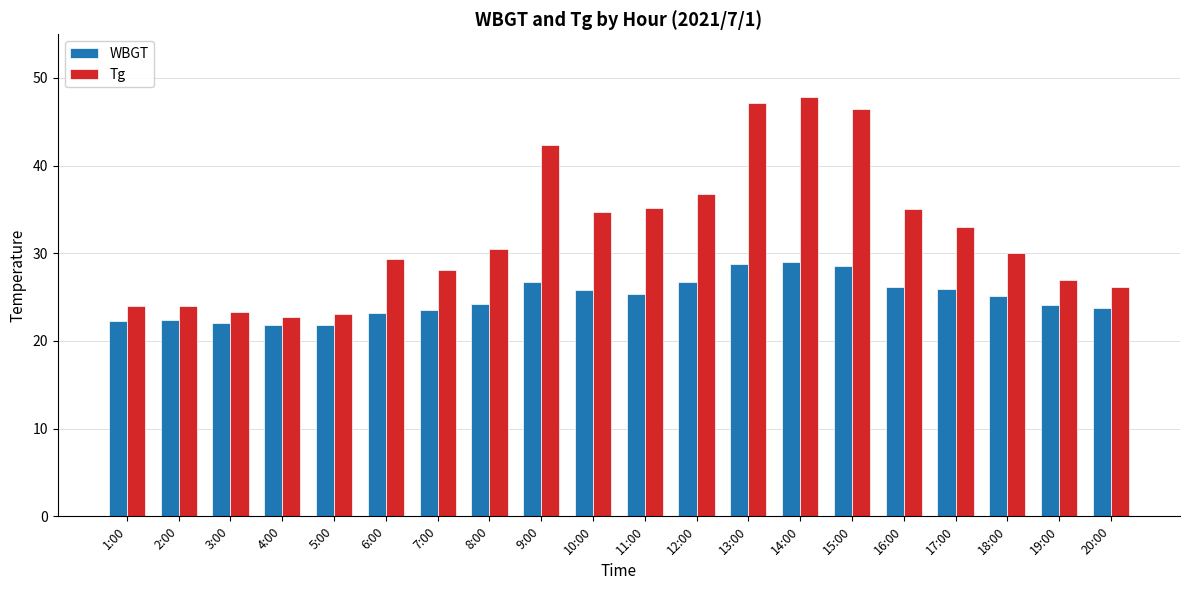

Which series has the largest total across all categories?

Tg